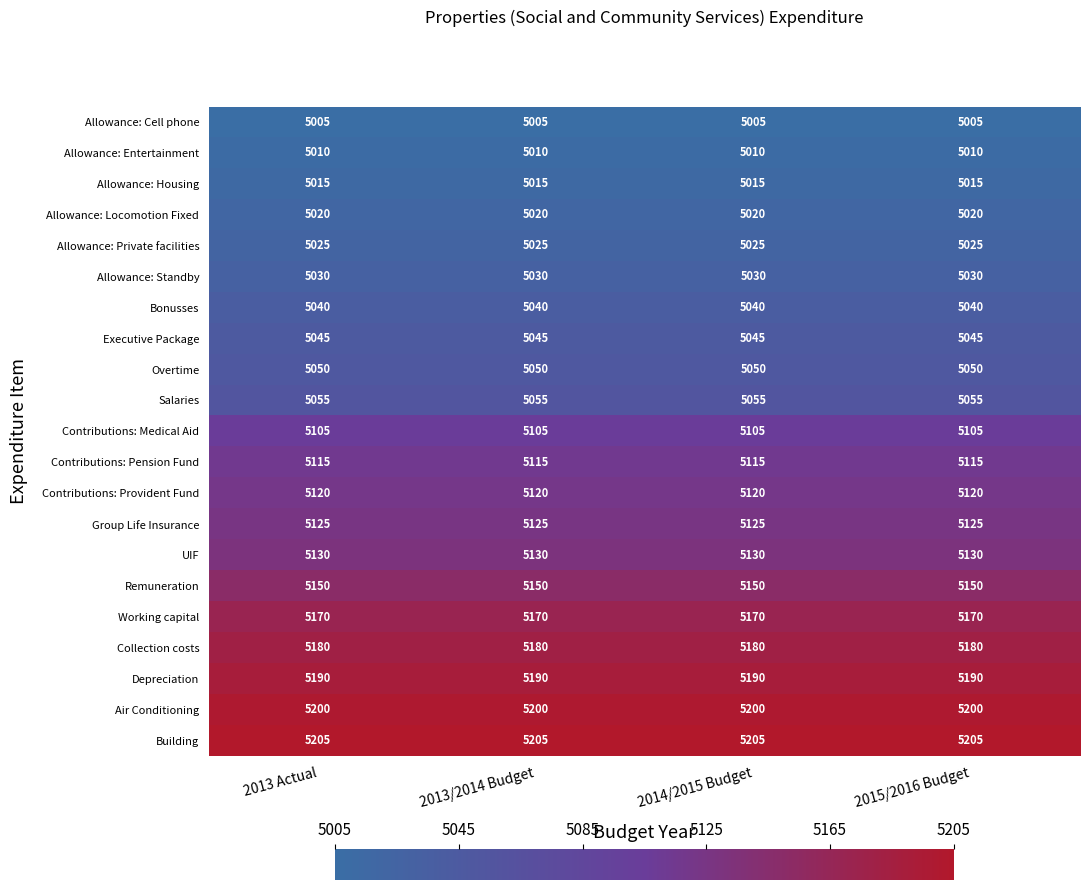

What is the total value across all series at 2013/2014 Budget?

106985